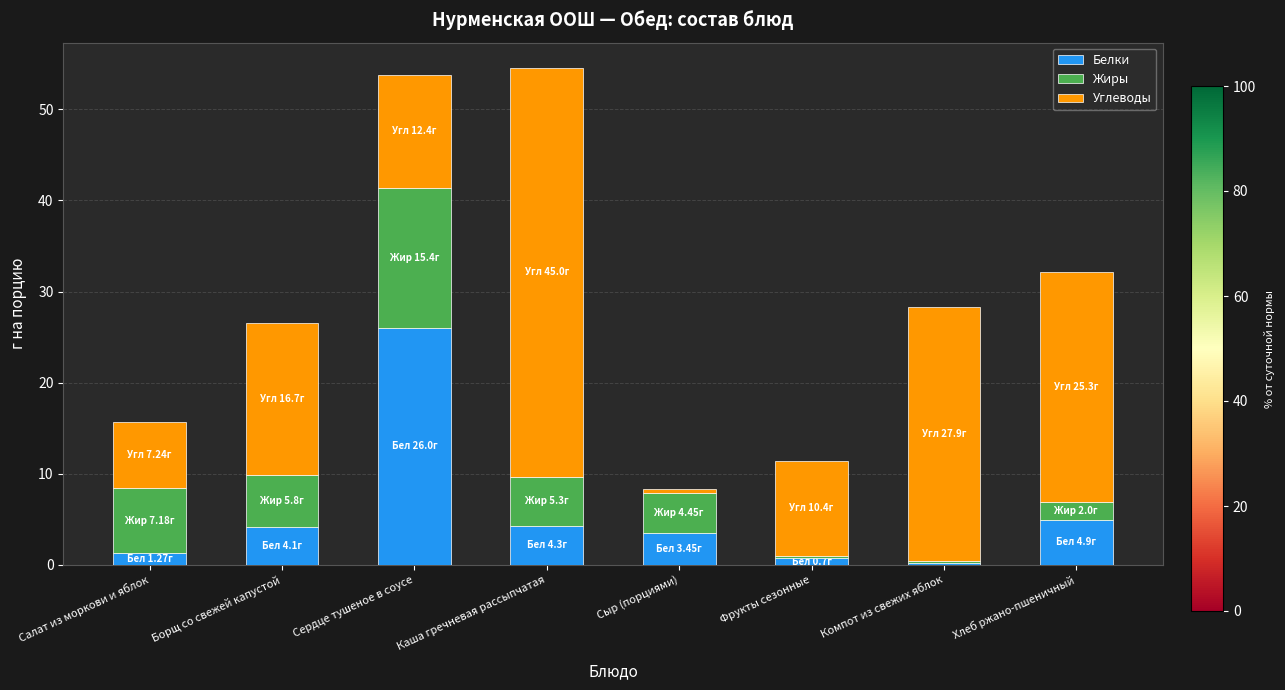

What is the highest value of the Белки series?

26.0